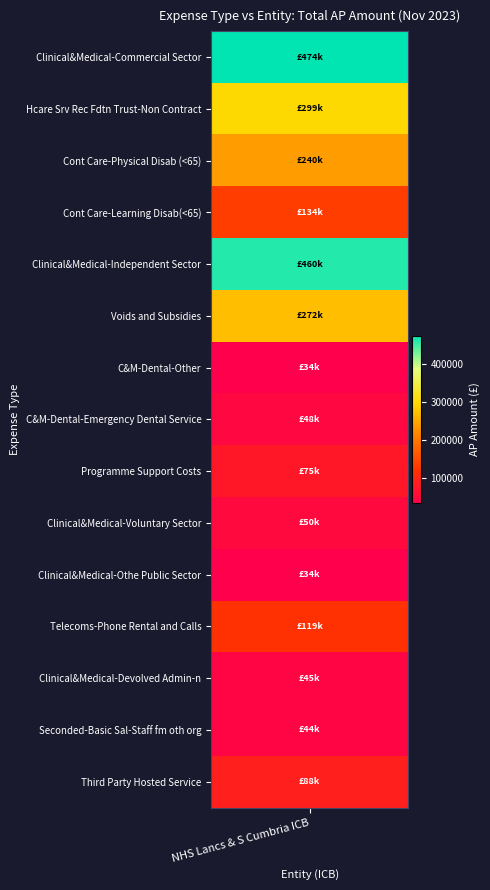

Rank the categories by value from highest to lowest.

Clinical&Medical-Commercial Sector, Clinical&Medical-Independent Sector, Hcare Srv Rec Fdtn Trust-Non Contract, Voids and Subsidies, Cont Care-Physical Disab (<65), Cont Care-Learning Disab(<65), Telecoms-Phone Rental and Calls, Third Party Hosted Service, Programme Support Costs, Clinical&Medical-Voluntary Sector, C&M-Dental-Emergency Dental Service, Clinical&Medical-Devolved Admin'n, Seconded-Basic Sal-Staff fm oth org, Clinical&Medical-Othe Public Sector, C&M-Dental-Other